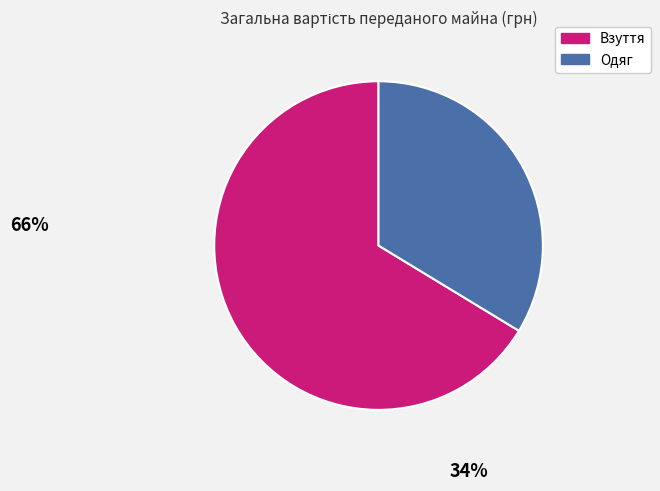

Does any single category account for the majority?

Yes